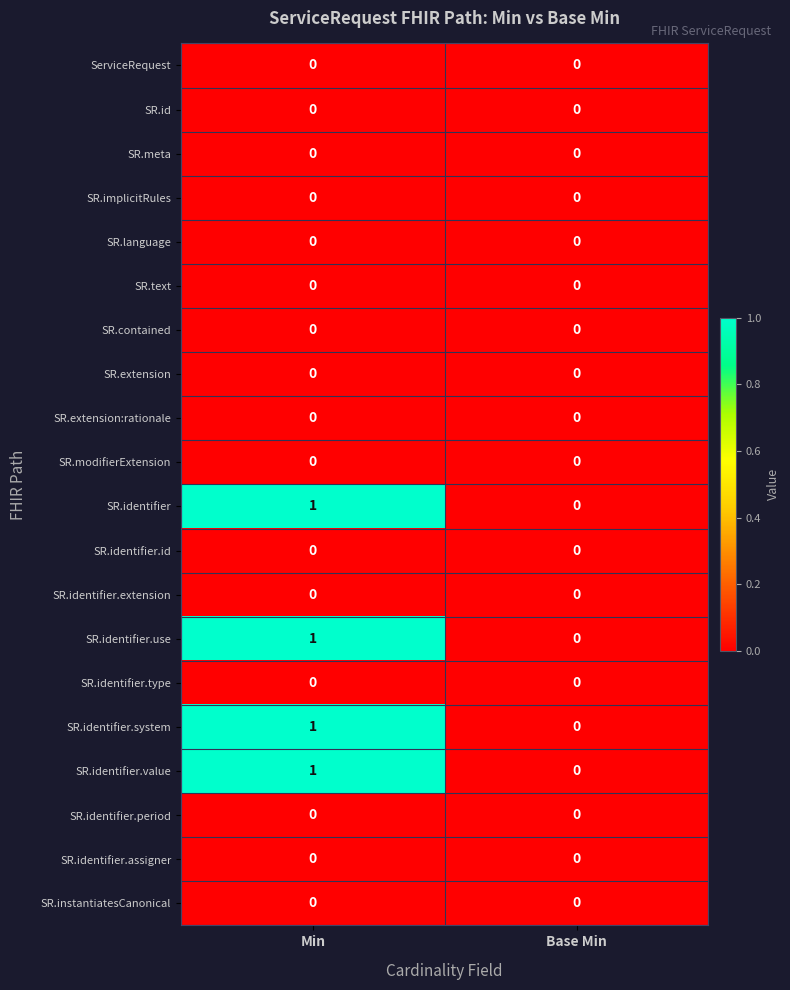

The value of SR.implicitRules at Base Min is 0. True or false?

True